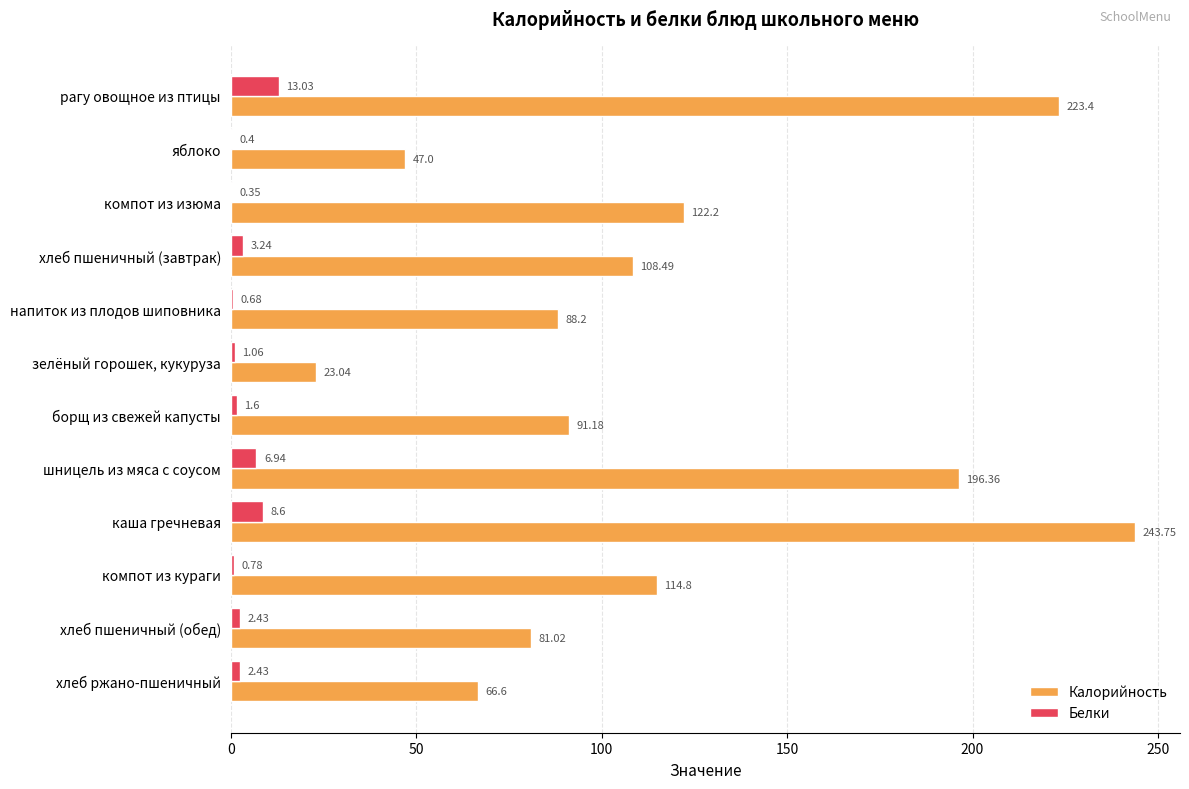

What is the sum of all Белки values?

41.5